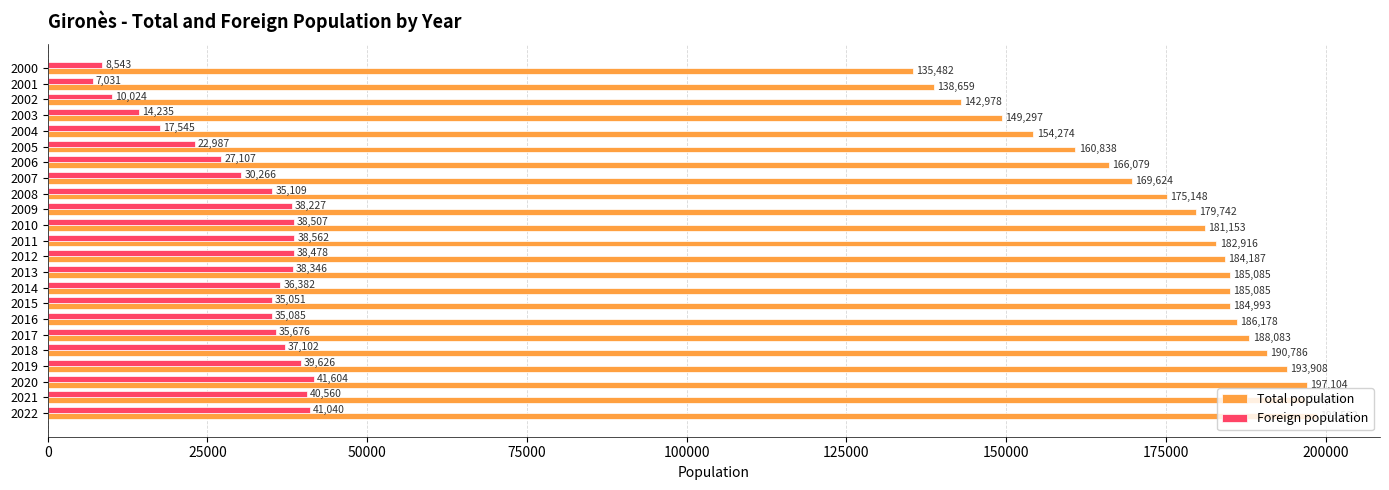

What is the difference between the Foreign population values at 2007 and 2013?

8080